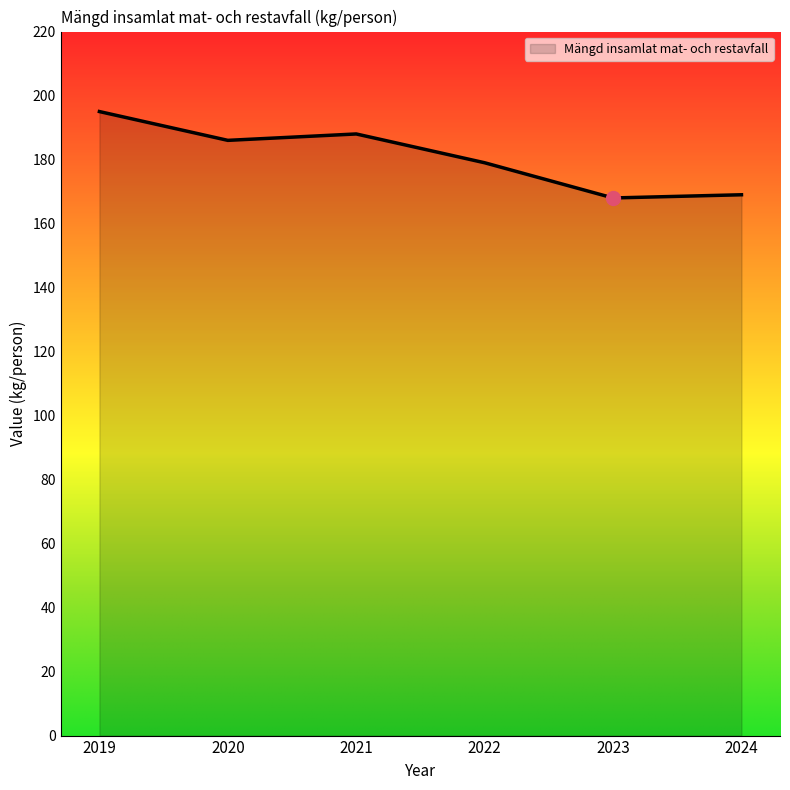

The value at 2022 is 287. True or false?

False